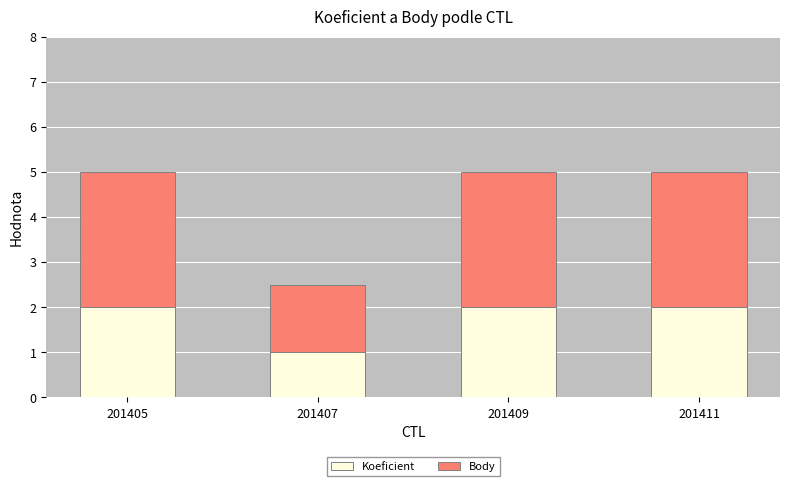

Which category has the lowest value in the Koeficient series?

201407